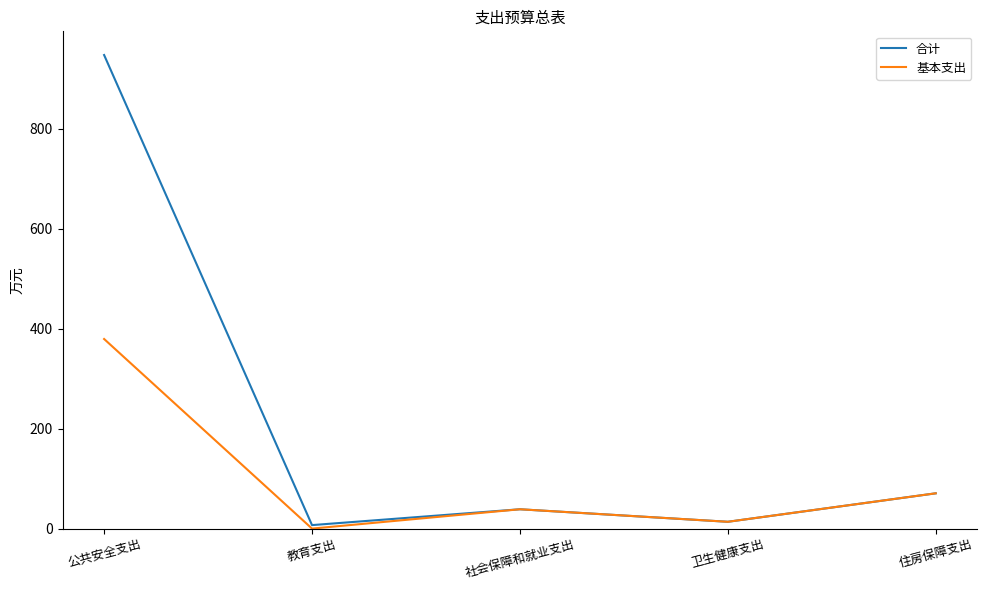

List the series in order of their overall mean, lowest first.

基本支出, 合计